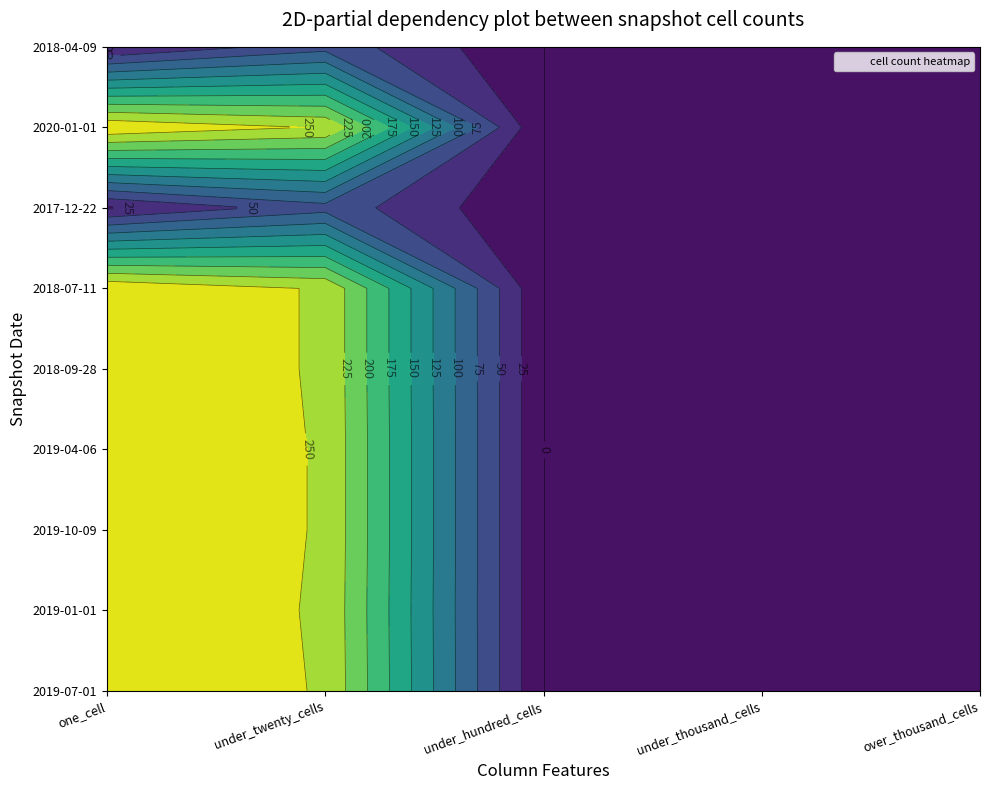

Reading right to left, transcribe all the data shown in this chart.

2019-07-01: 0	0	0	248	272
2019-01-01: 0	0	0	247	272
2019-10-09: 0	0	0	248	272
2019-04-06: 0	0	0	248	272
2018-09-28: 0	0	0	247	272
2018-07-11: 0	0	0	247	272
2017-12-22: 0	0	0	65	21
2020-01-01: 0	0	0	248	272
2018-04-09: 0	0	0	65	21